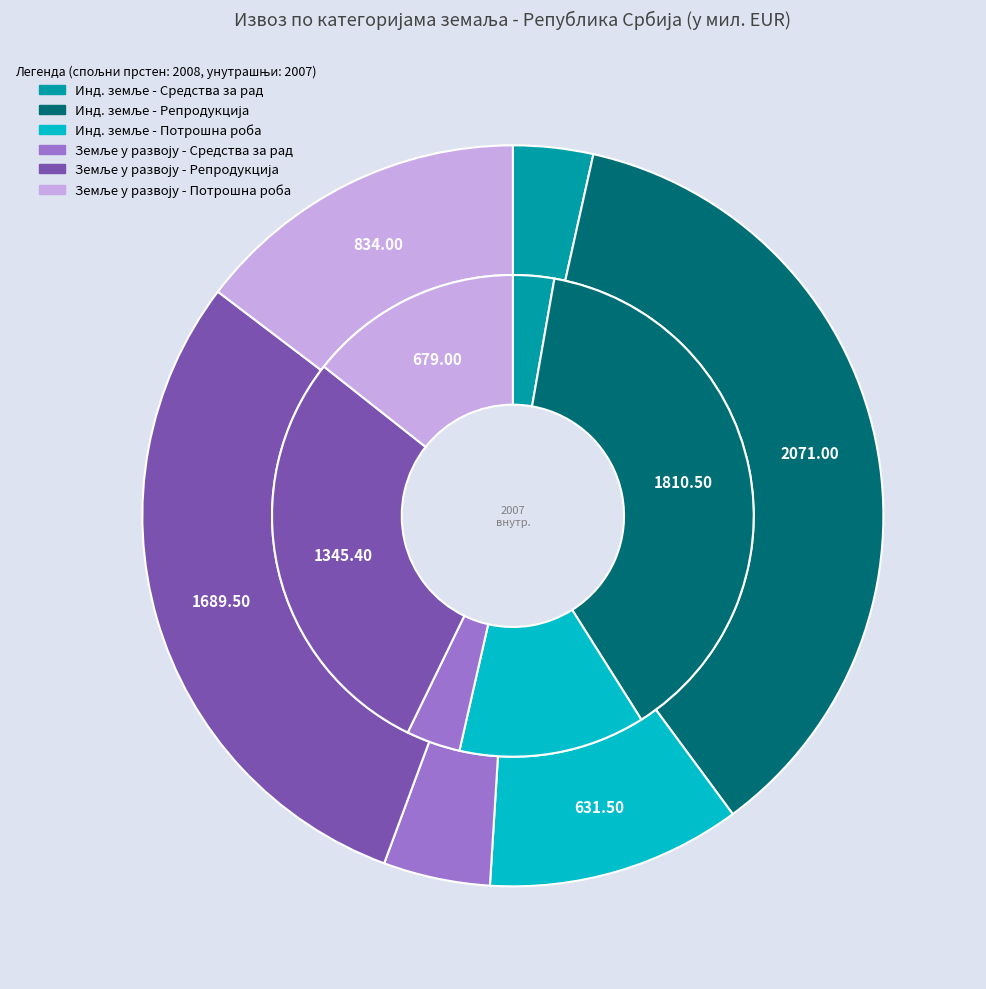

The 2008 slice represents 66% of the pie. True or false?

False